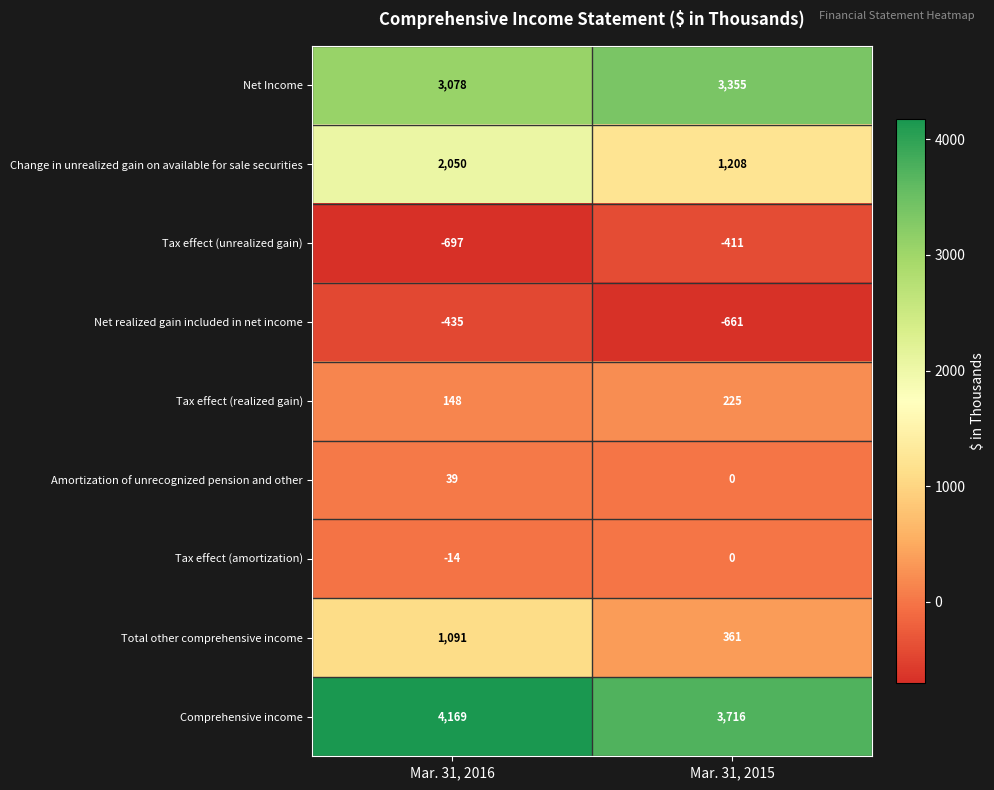

Reading right to left, transcribe all the data shown in this chart.

Net Income: Mar. 31, 2015=3355	Mar. 31, 2016=3078
Change in unrealized gain on available for sale securities: Mar. 31, 2015=1208	Mar. 31, 2016=2050
Tax effect (unrealized gain): Mar. 31, 2015=-411	Mar. 31, 2016=-697
Net realized gain included in net income: Mar. 31, 2015=-661	Mar. 31, 2016=-435
Tax effect (realized gain): Mar. 31, 2015=225	Mar. 31, 2016=148
Amortization of unrecognized pension and other: Mar. 31, 2015=0	Mar. 31, 2016=39
Tax effect (amortization): Mar. 31, 2015=0	Mar. 31, 2016=-14
Total other comprehensive income: Mar. 31, 2015=361	Mar. 31, 2016=1091
Comprehensive income: Mar. 31, 2015=3716	Mar. 31, 2016=4169